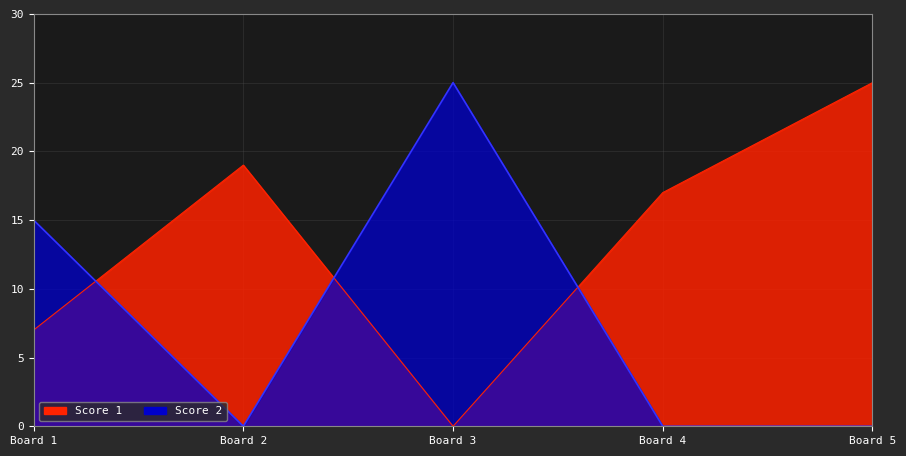

What is the difference between the Score 1 values at Board 5 and Board 4?

8